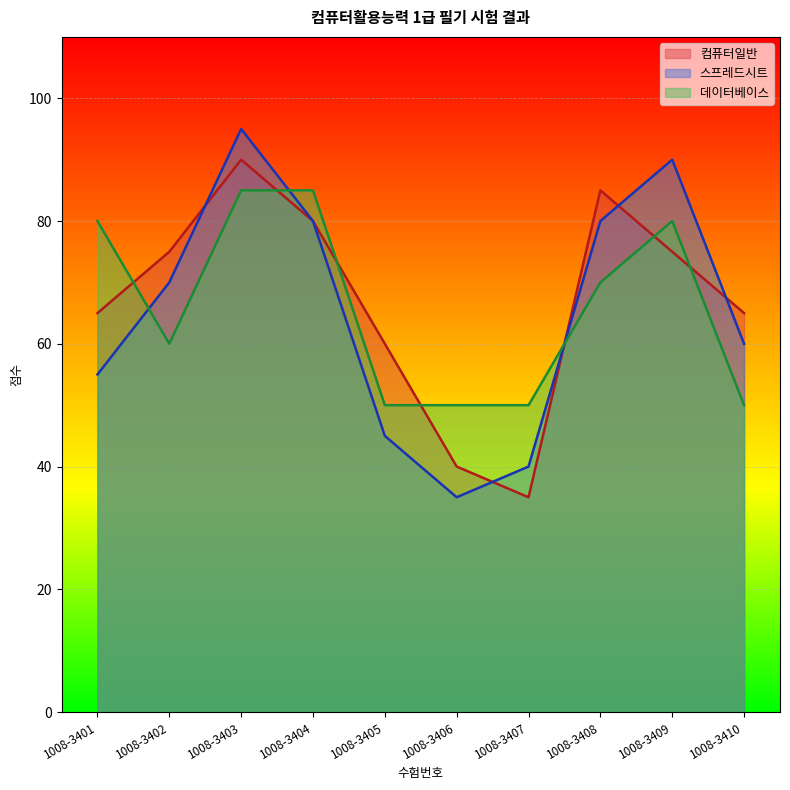

What is the minimum value shown in the chart?

35